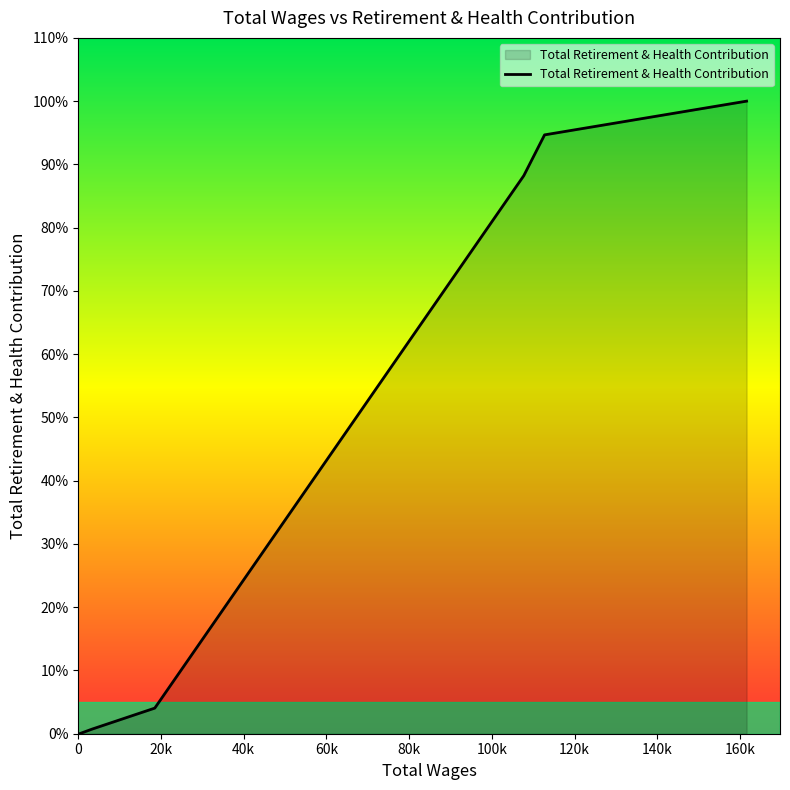

Does the chart display data point markers on the line(s)?

No